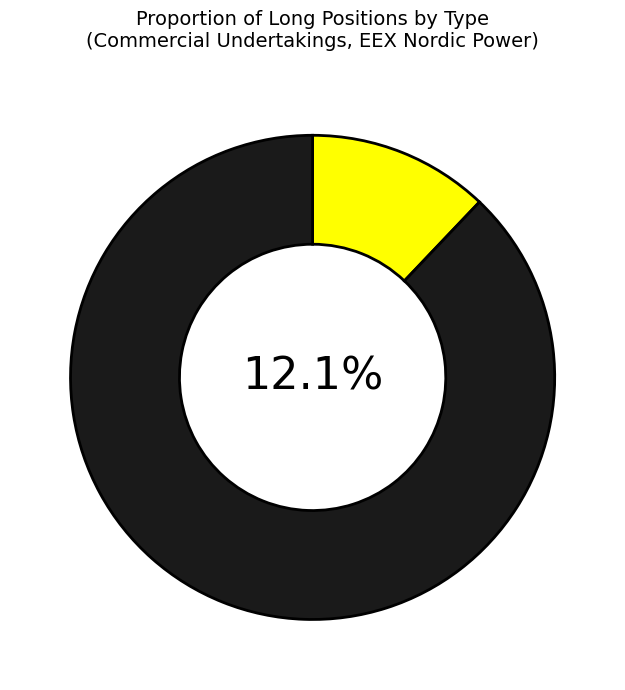

To the nearest percent, what portion does Risk reducing (Long) represent?

12%